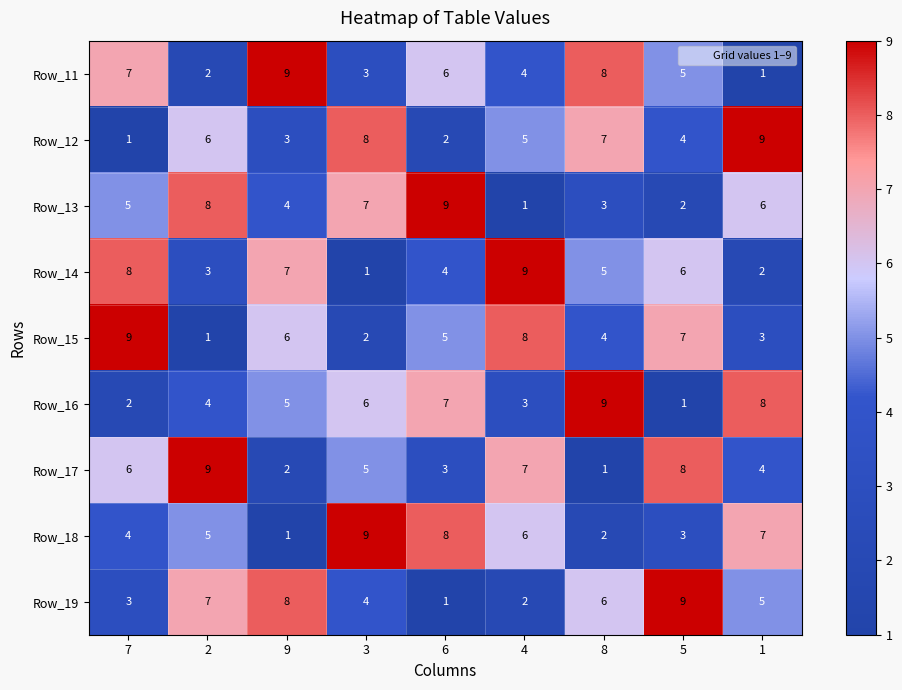

At which label does Row_14 first exceed 5?

7